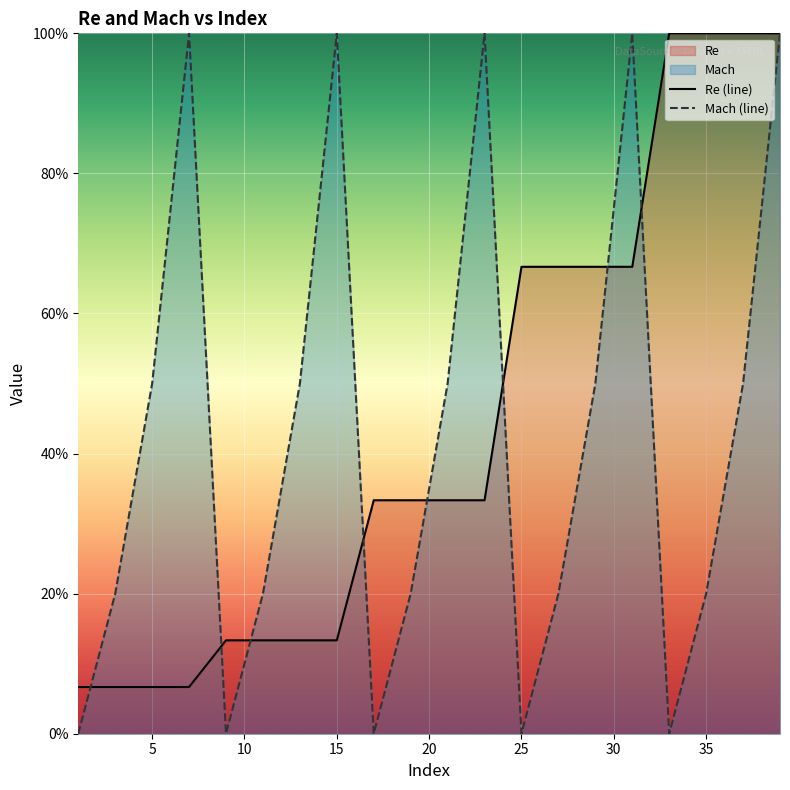

What is the greatest value displayed?

100.0